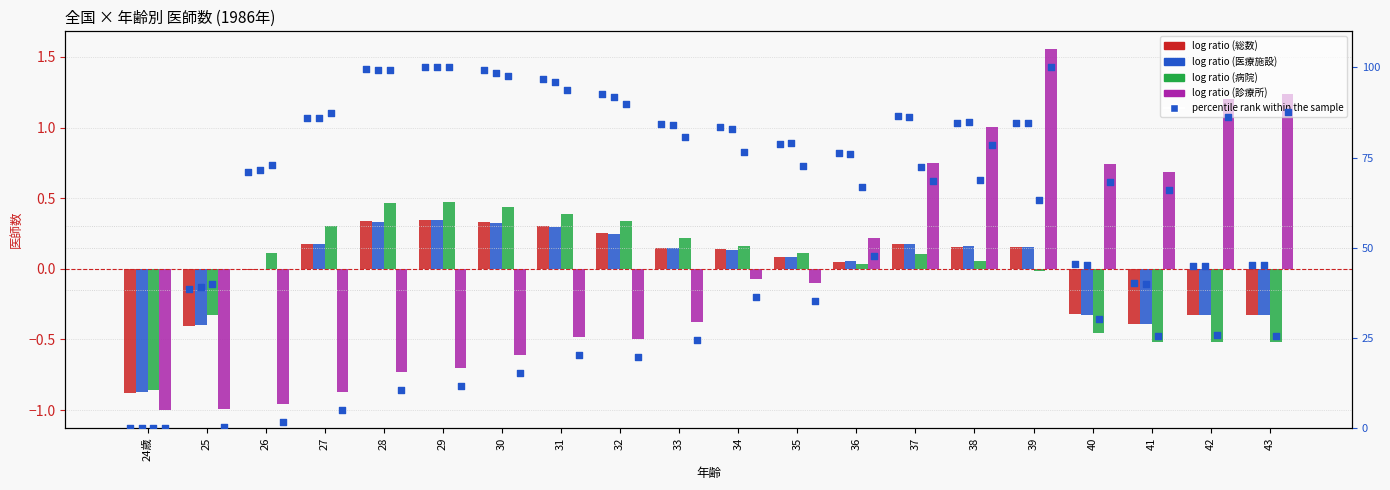

Is the value of percentile rank (総数(col_3)) at 35 greater than the value of 医療施設の従事者(col_4) at 24歳?

Yes